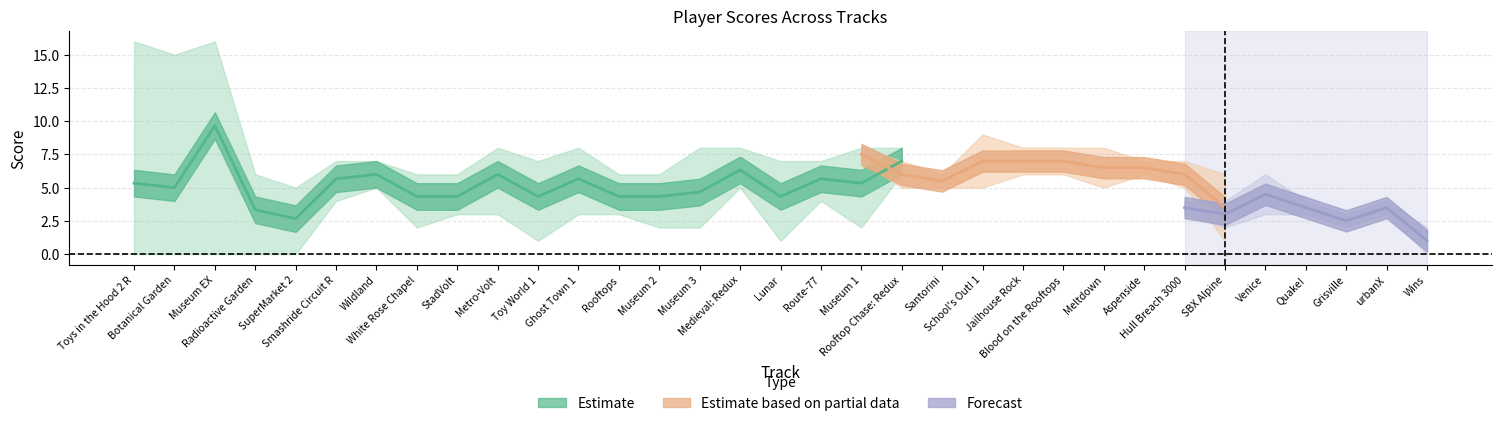

Is this an area chart (filled region under the line)?

No